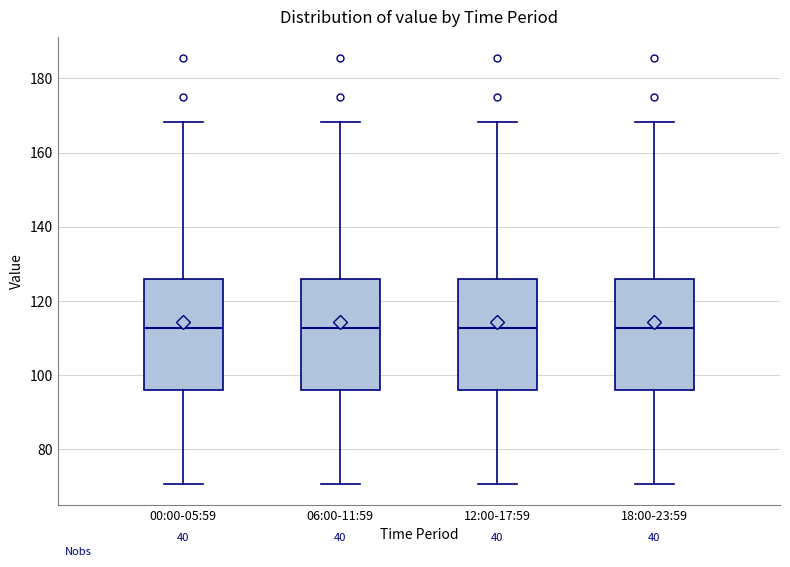

Reading left to right, read every box against the y-axis: the position of its median line, the range the box covers, and the ends of its whiskers. The values are not printed on the chart, so give them approximately, as read against the axis.

00:00-05:59: median 112, box 96 to 126, whiskers 70 to 168
06:00-11:59: median 112, box 96 to 126, whiskers 70 to 168
12:00-17:59: median 112, box 96 to 126, whiskers 70 to 168
18:00-23:59: median 112, box 96 to 126, whiskers 70 to 168